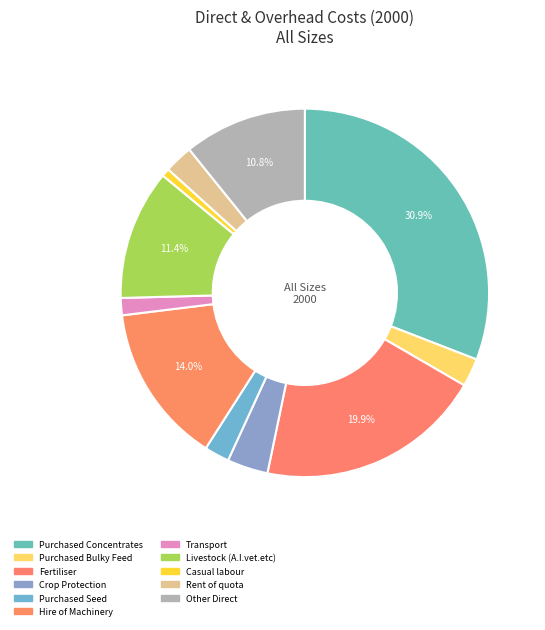

What percentage is the Hire of Machinery slice, to the nearest percent?

14%